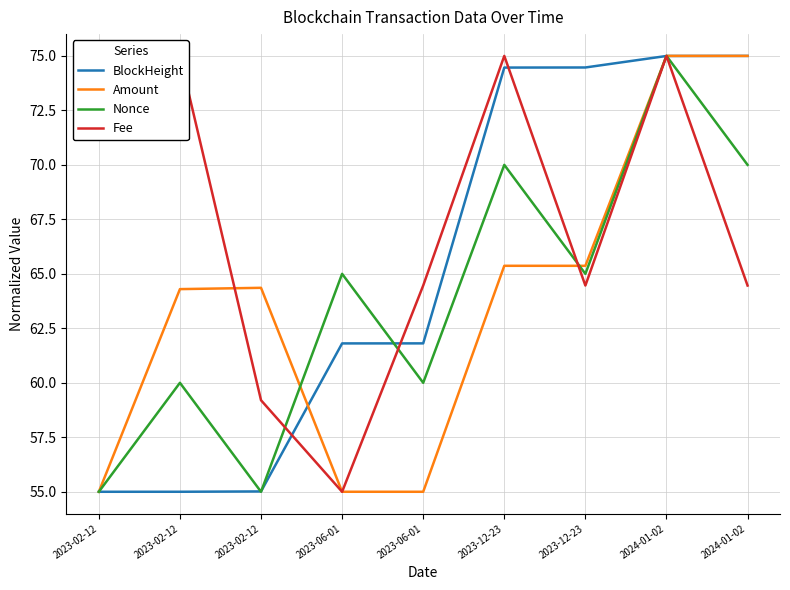

At which category is the sum across all series the highest?

2024-01-02